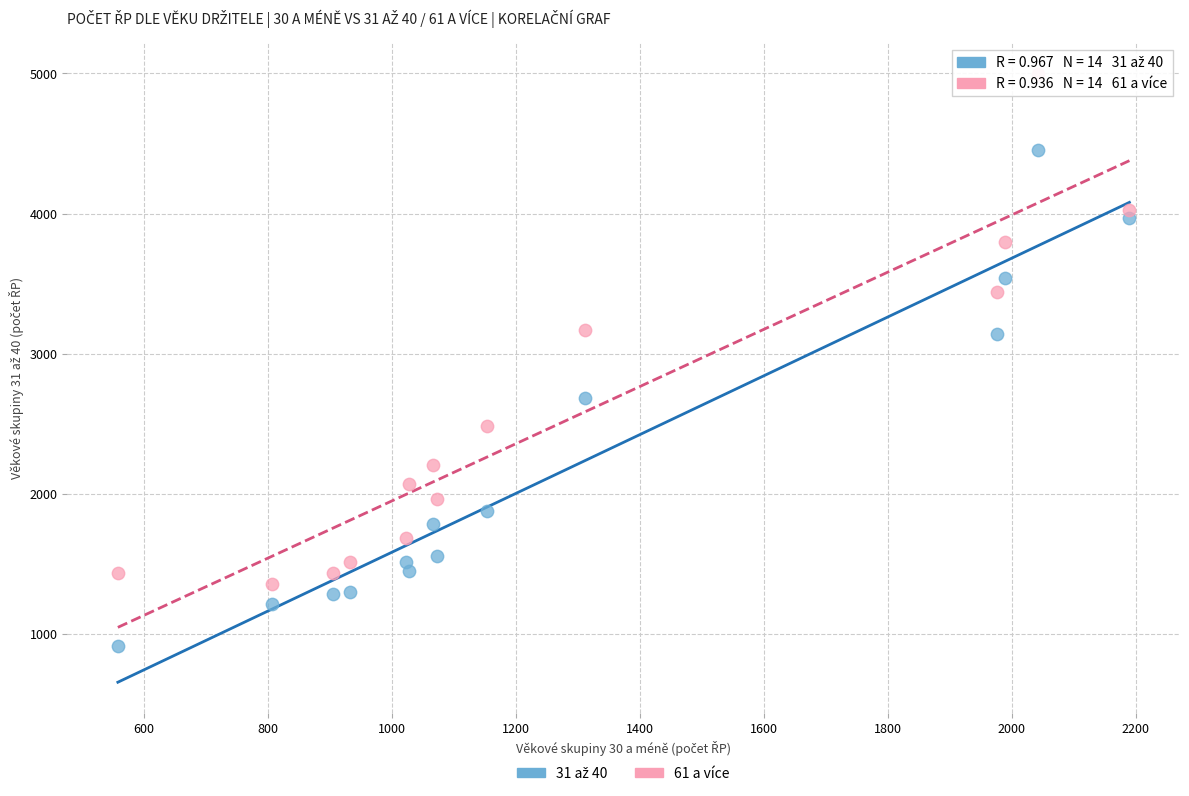

Across all data points, what is the range of X values (max minus min)?

1632